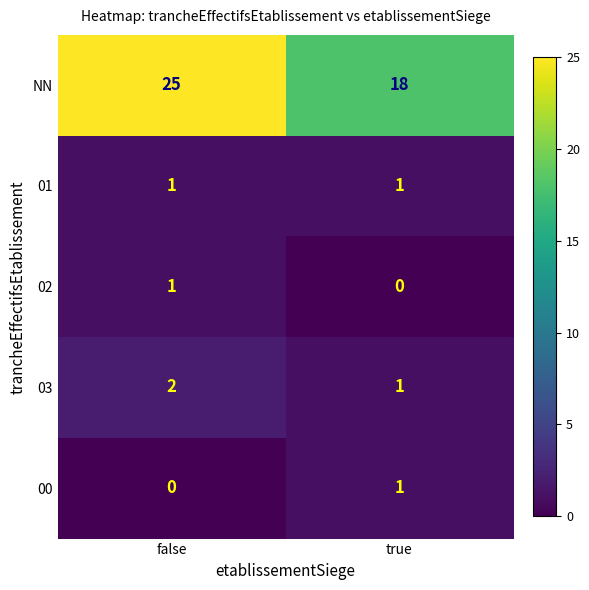

How many distinct data groups are displayed?

5